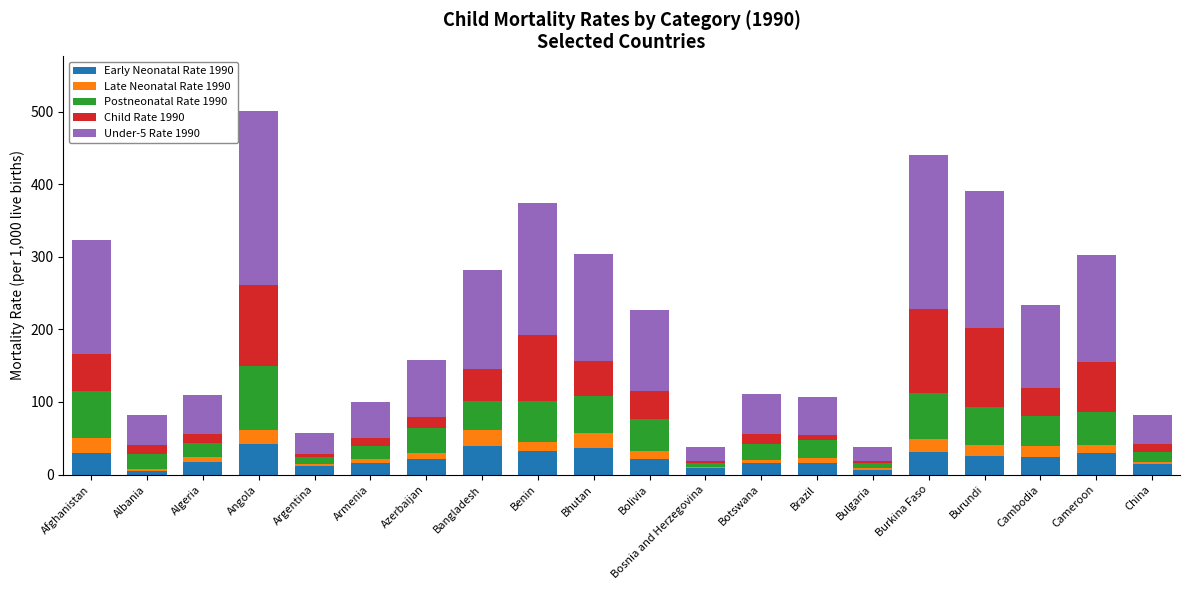

What is the difference between the Early Neonatal Rate 1990 values at Bangladesh and Burundi?

14.6